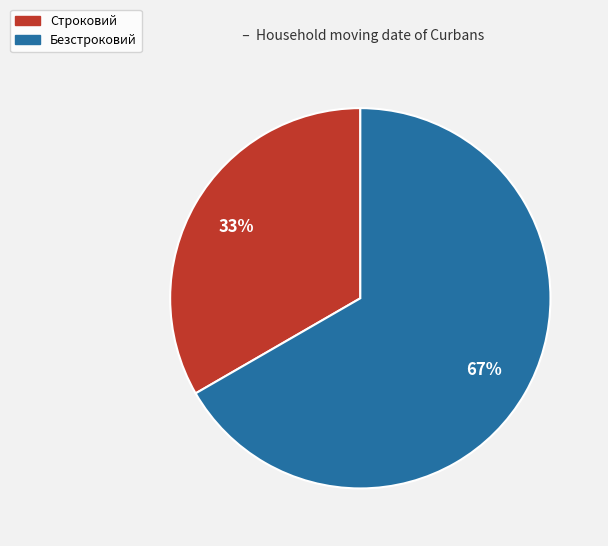

What is the largest slice in the pie chart?

Безстроковий